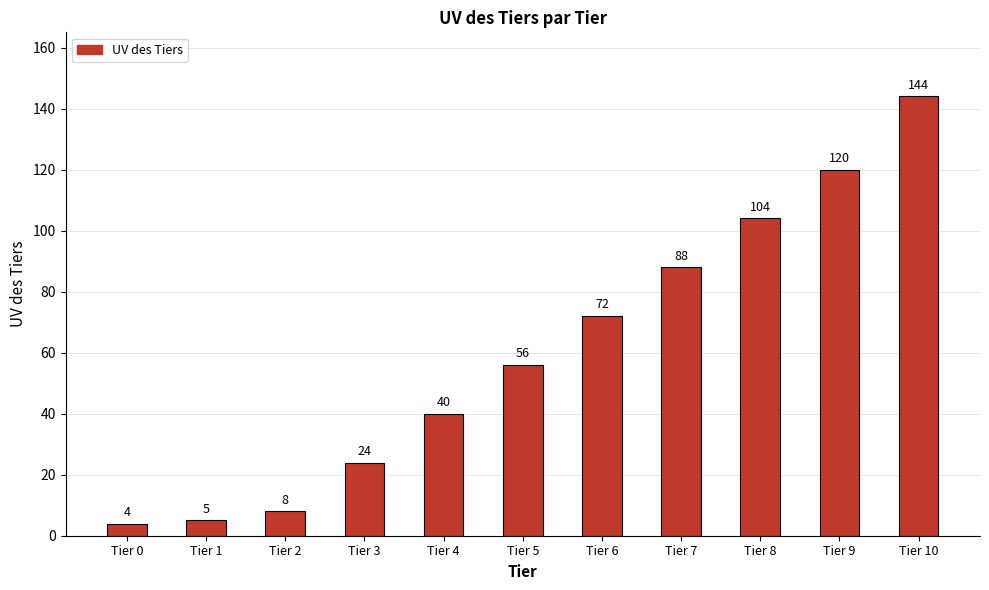

Rank the categories by value from lowest to highest.

Tier 0, Tier 1, Tier 2, Tier 3, Tier 4, Tier 5, Tier 6, Tier 7, Tier 8, Tier 9, Tier 10